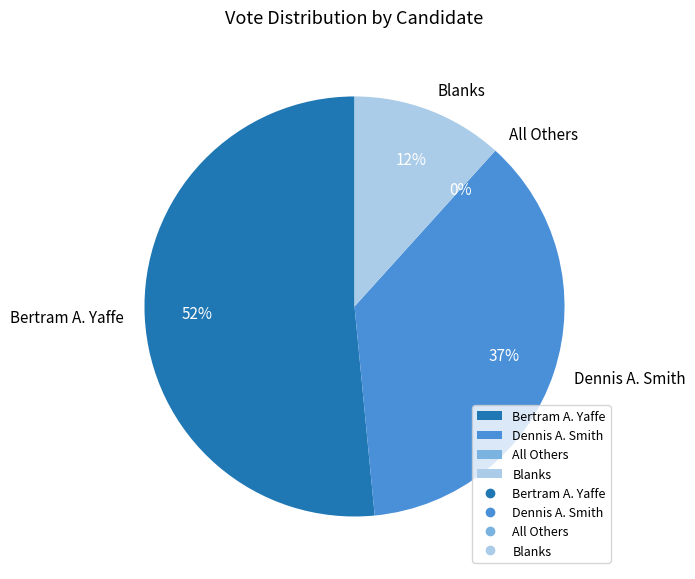

To the nearest percent, what is the difference between the Blanks and Dennis A. Smith slice percentages?

25%